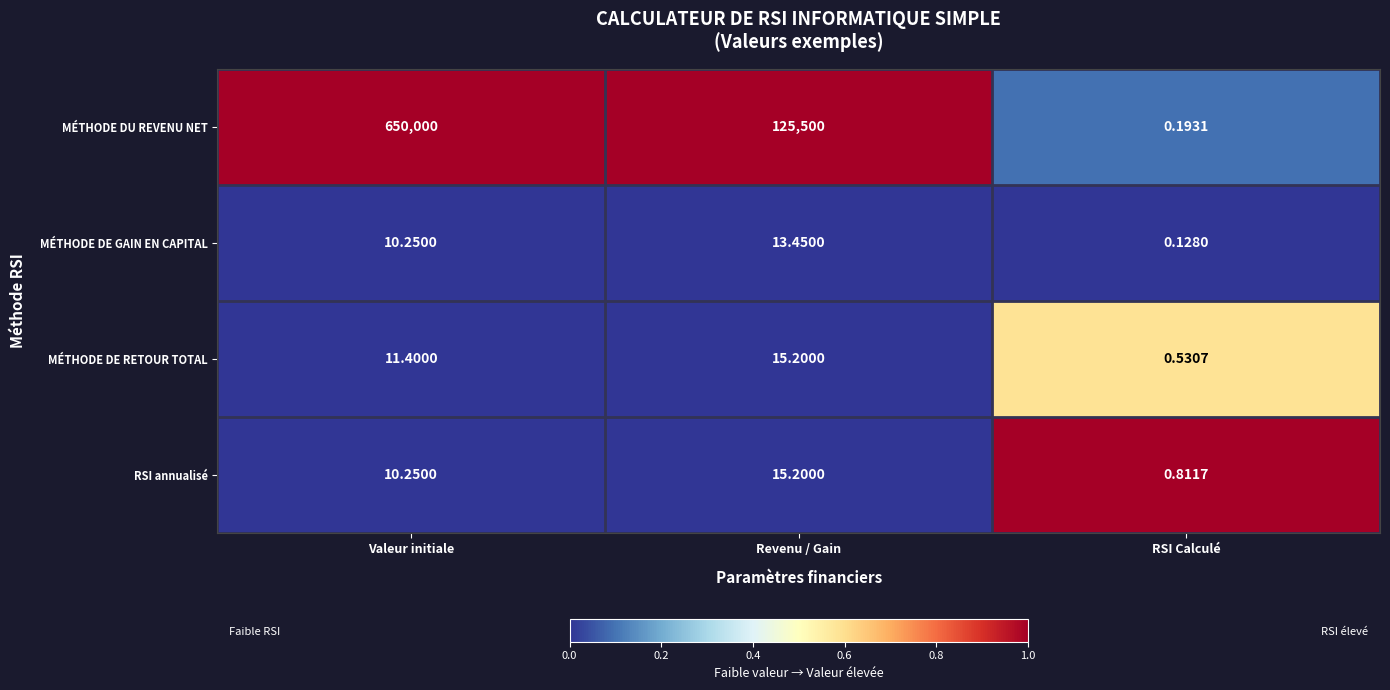

List the labels in order of MÉTHODE DU REVENU NET value, largest first.

Valeur initiale, Revenu / Gain, RSI Calculé